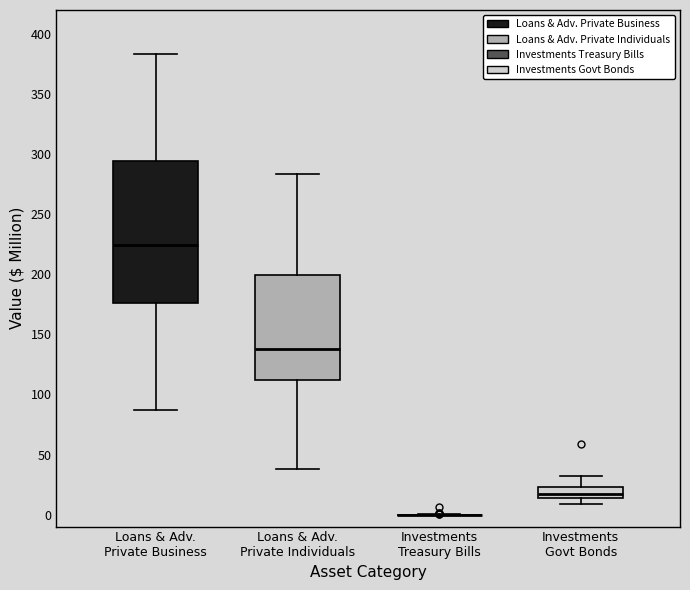

Which box is the tallest, from its lower edge to its upper edge?

Loans & Adv. Private Business